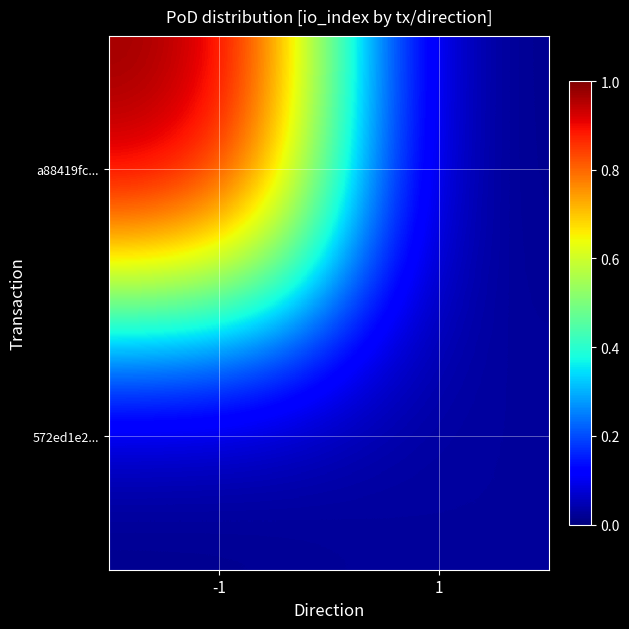

Rank the series by their maximum value, from highest to lowest.

a88419fc..., 572ed1e2...